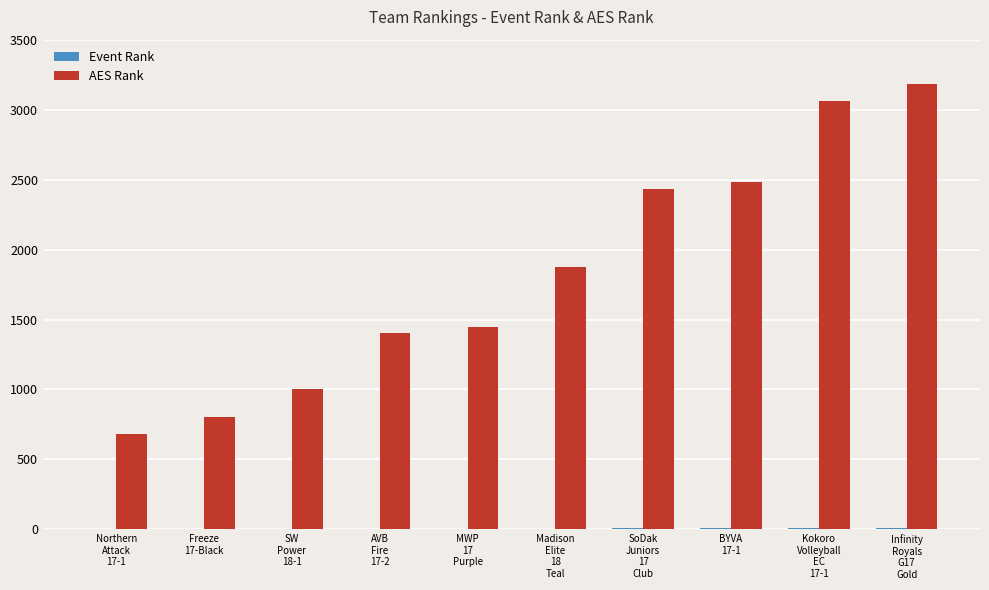

What is the maximum value shown in the chart?

3184